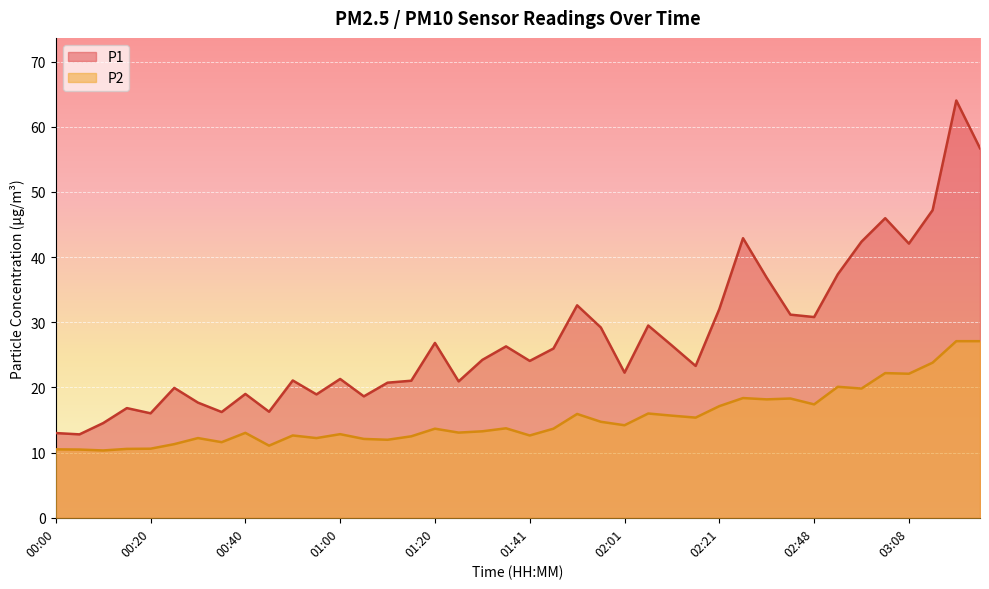

What position from the left is 01:10?

15